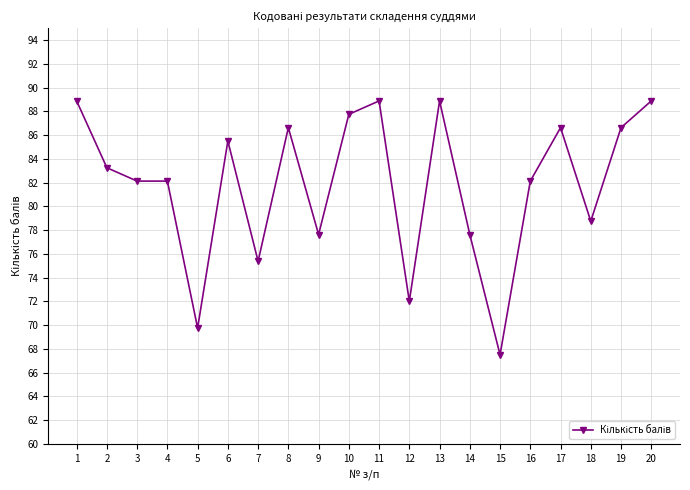

What is the value of the 12th point from the left?

72.0